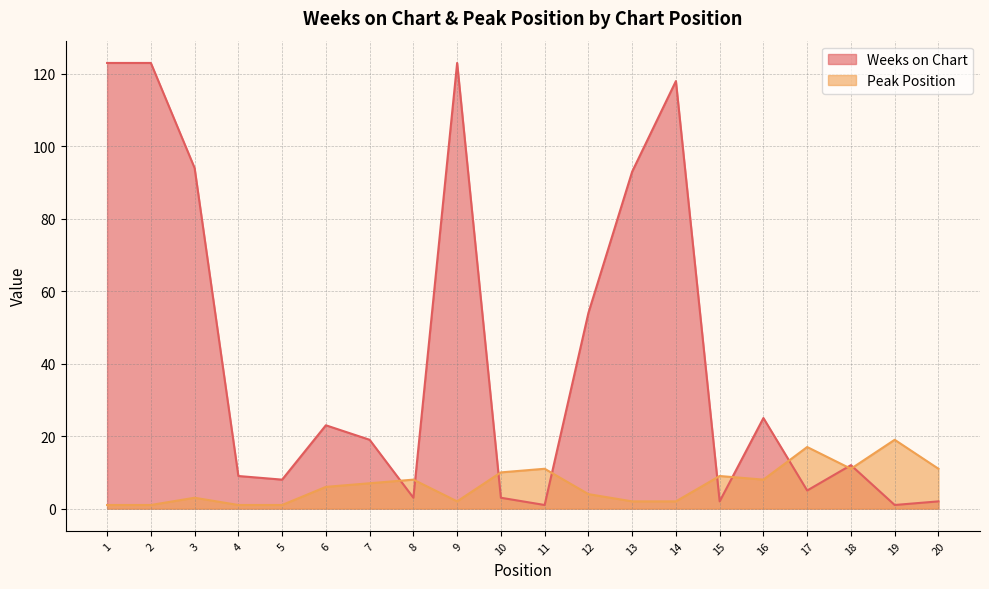

Where is Weeks on Chart nearest to the value 62?

12